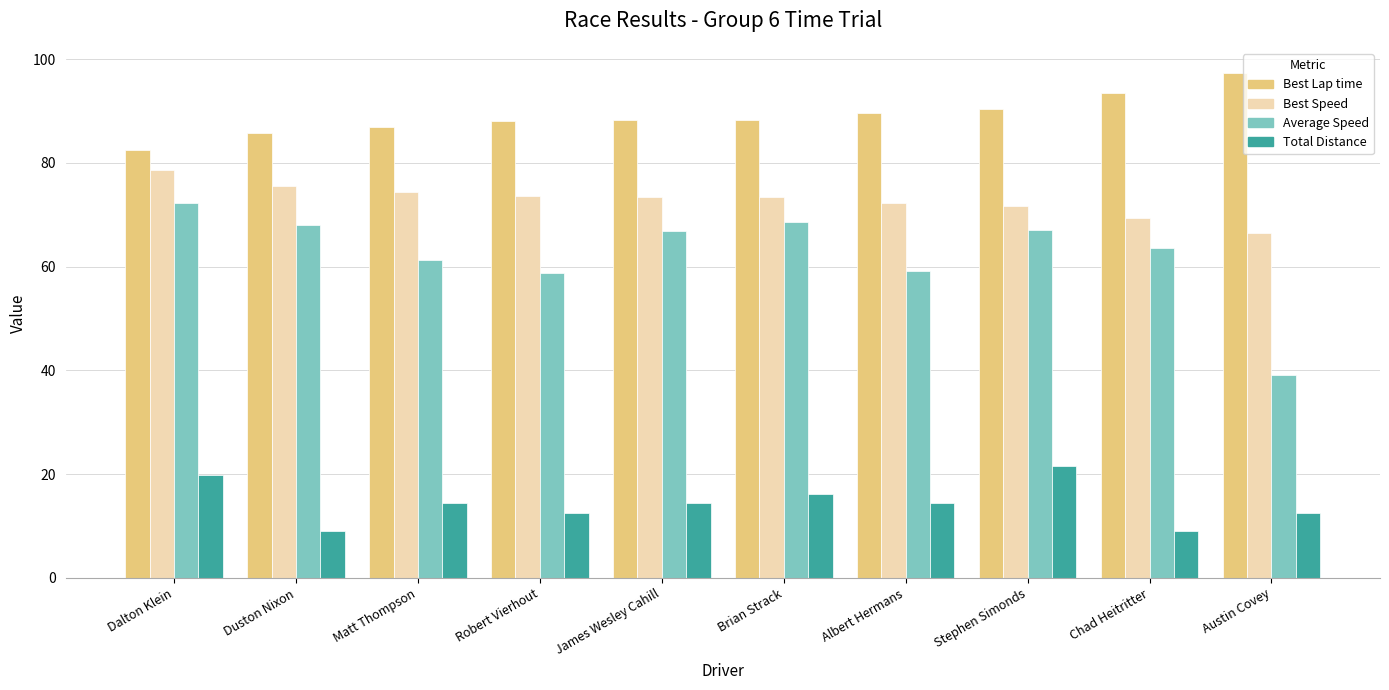

Is the value of Best Speed at Dalton Klein greater than the value of Average Speed at Austin Covey?

Yes